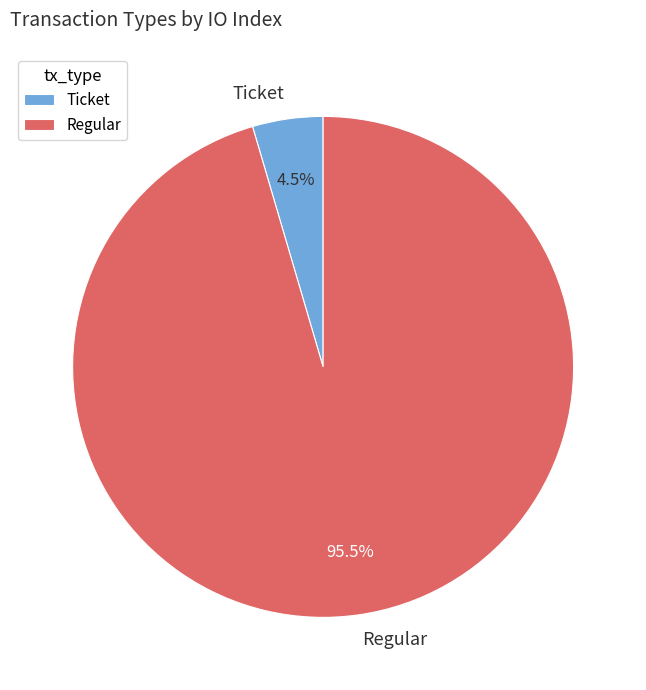

To the nearest percent, what is the average slice percentage?

50%